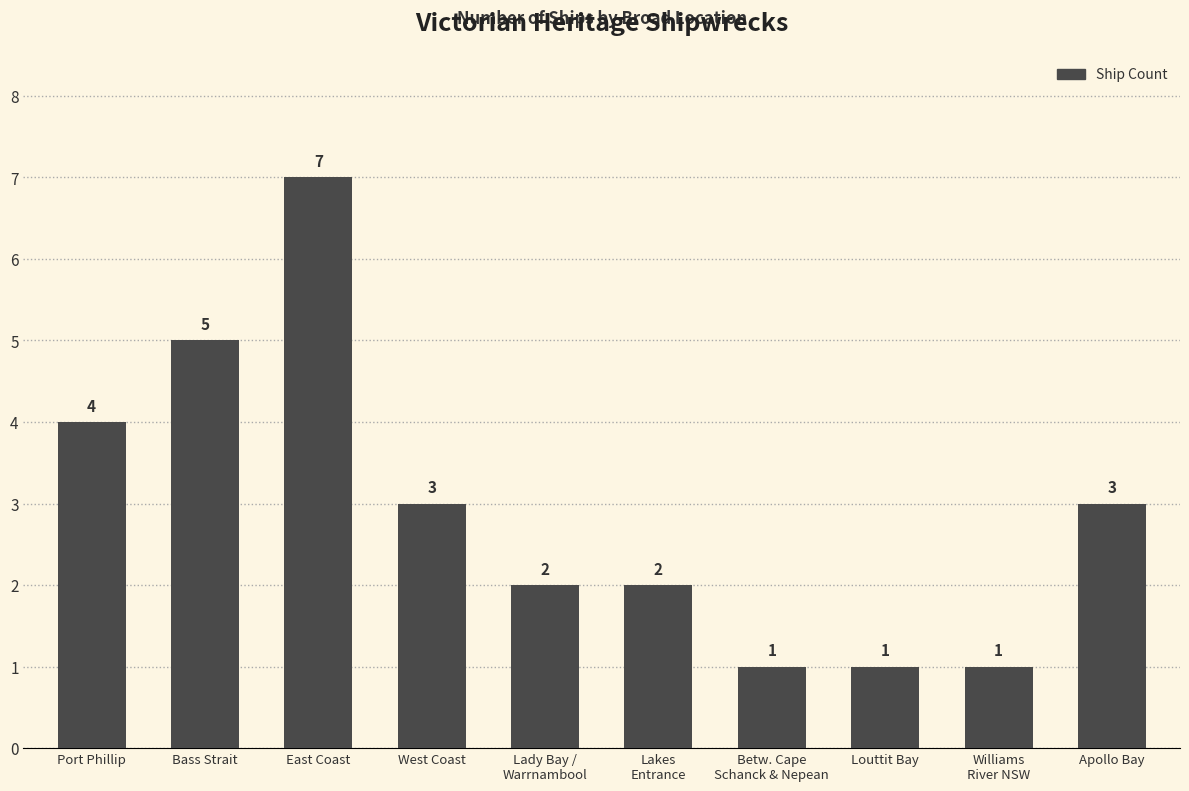

How many categories are shown in the chart?

10